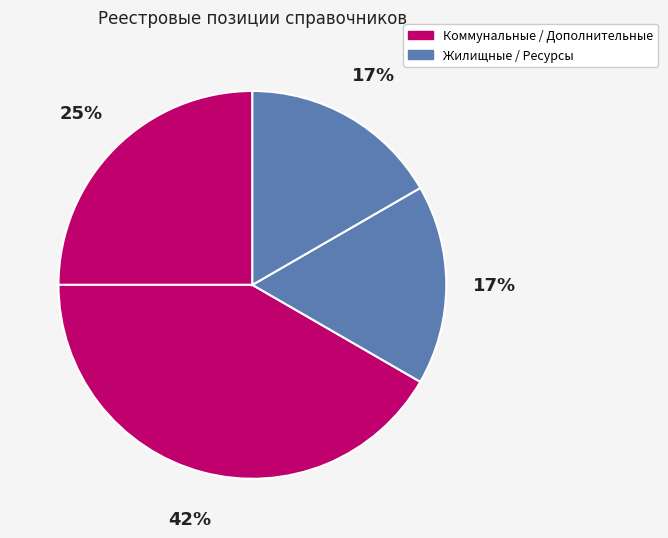

To the nearest percent, what is the average slice percentage?

25%